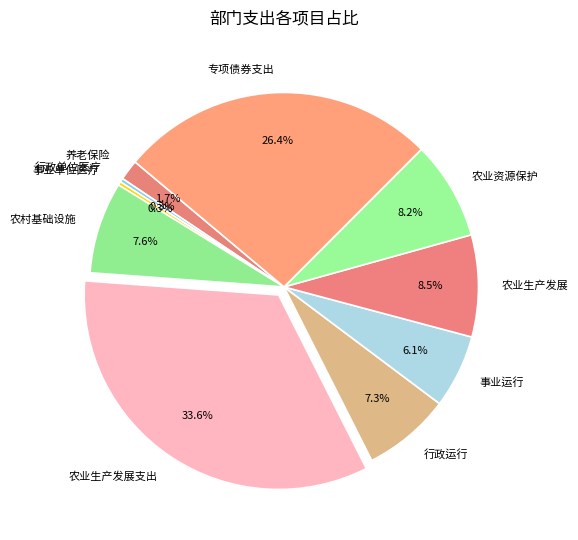

Is the sum of 农村基础设施 and 农业生产发展支出 greater than half?

No